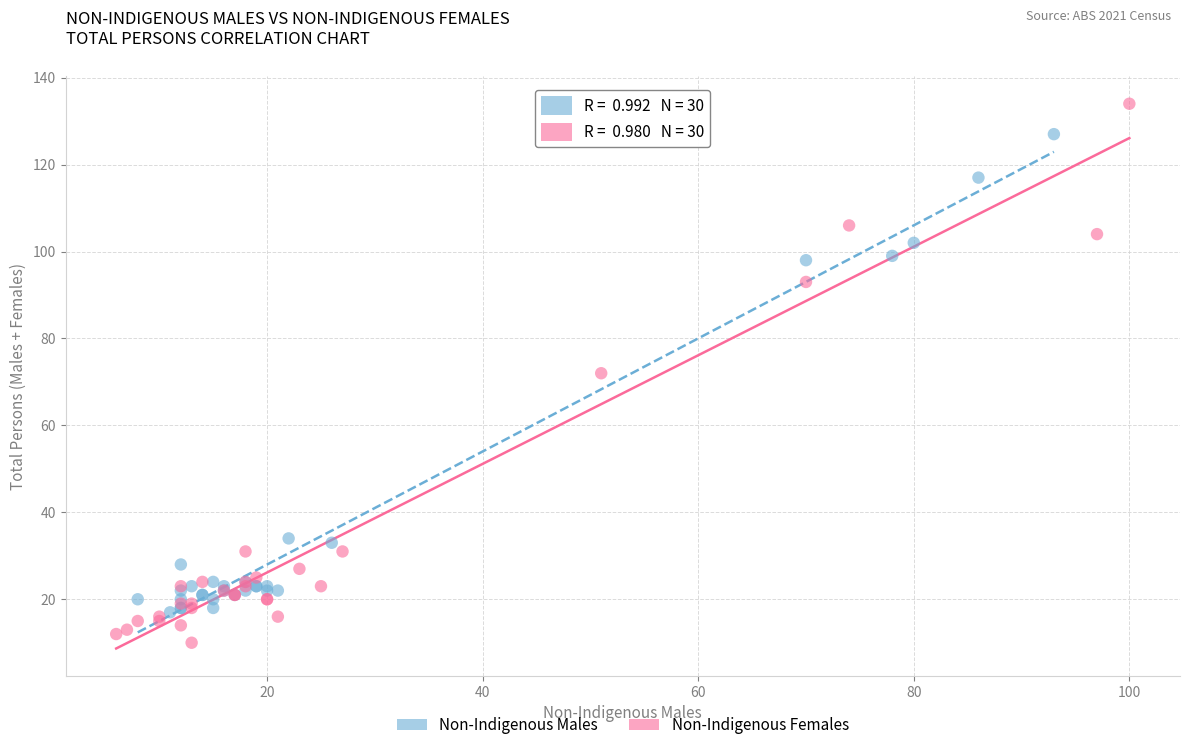

Which series contains the lowest Y value?

Non-Indigenous Females